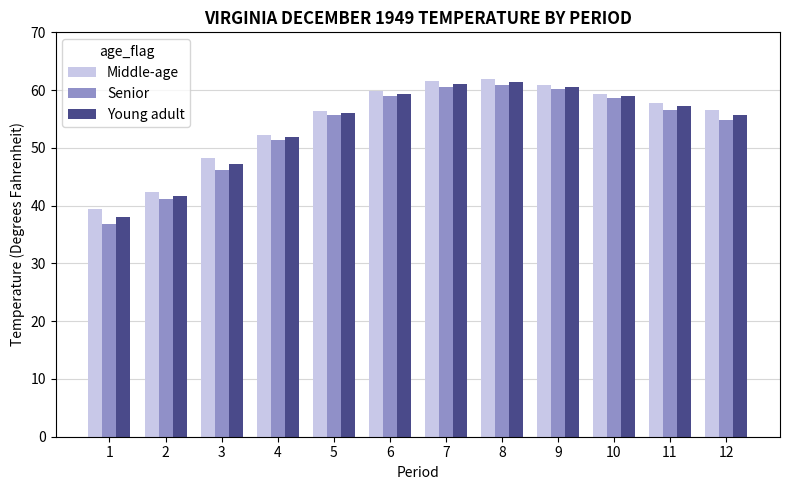

Rank the series at 1 from lowest to highest value.

Senior, Young adult, Middle-age